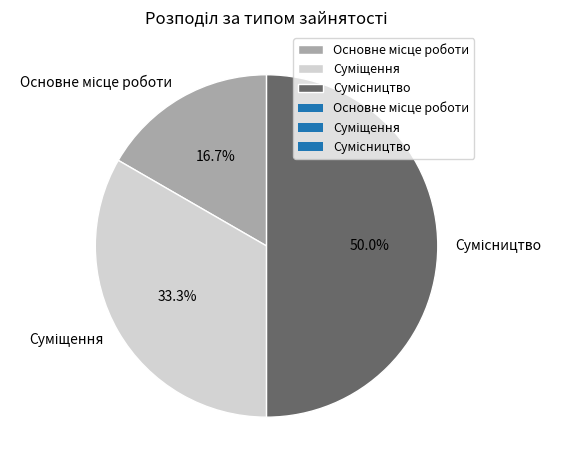

To the nearest percent, what portion does Сумісництво represent?

50%